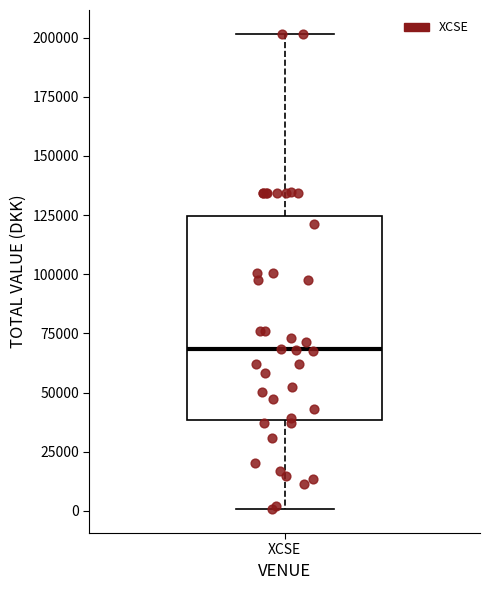

Read this box plot against the y-axis: the position of the median line, the range covered by the box, and the ends of both whiskers. The values are not printed on the chart, so give them approximately, as read against the axis.

median 70000, box 40000 to 125000, whiskers 0 to 200000